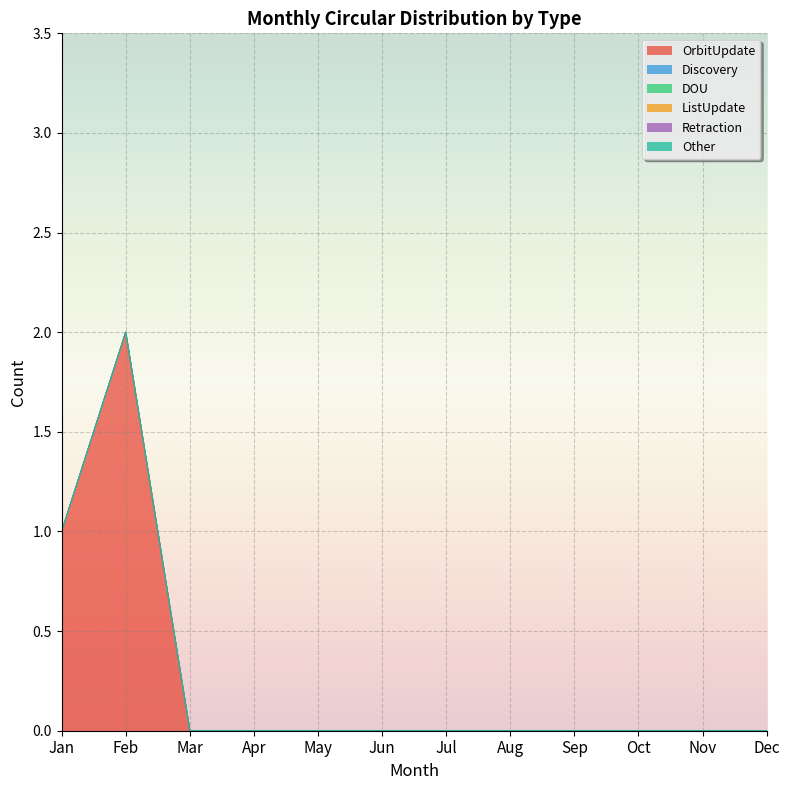

How many positive values does the OrbitUpdate series have?

2